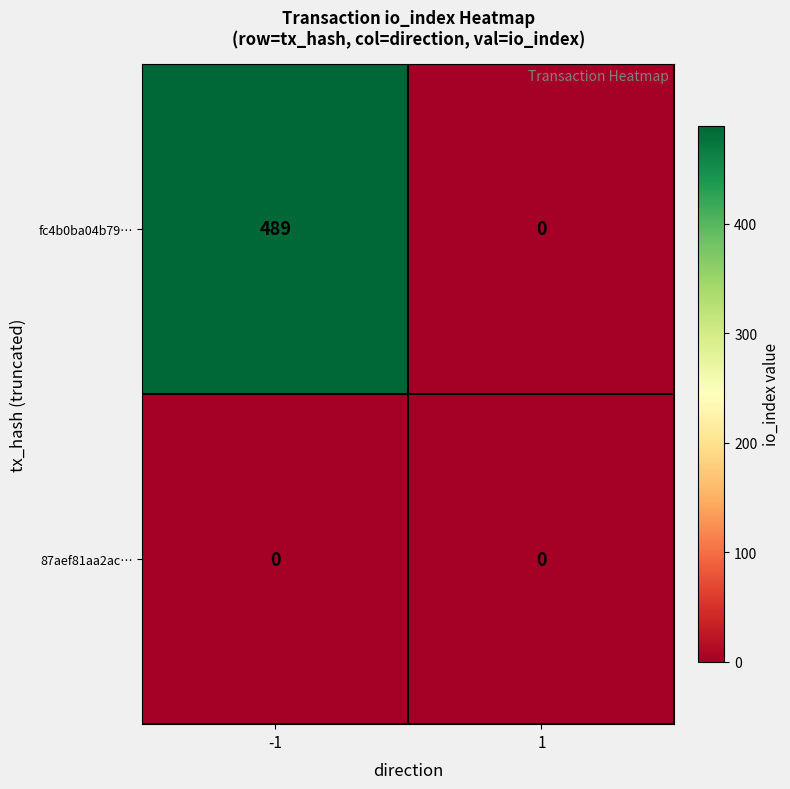

Which series has the largest range (max minus min)?

fc4b0ba04b79…